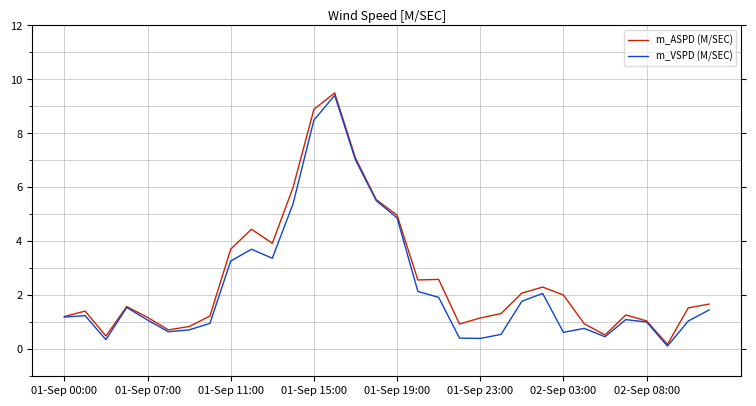

What is the maximum value for m_VSPD (M/SEC)?

9.4